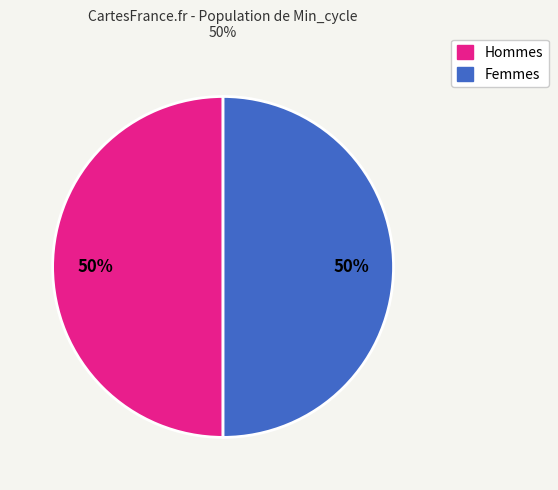

To the nearest percent, what is the average slice percentage?

50%